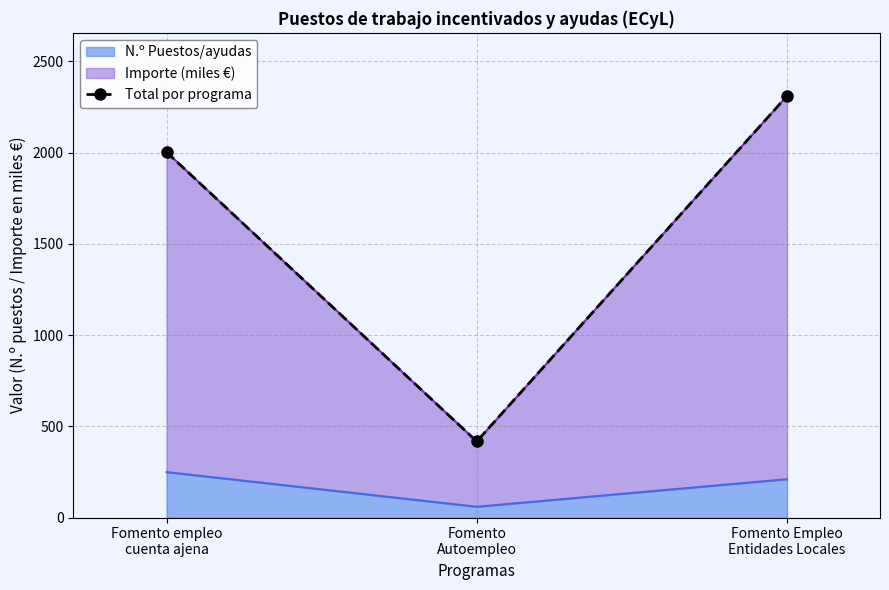

What is the label of the 2nd point from the left?

Fomento
Autoempleo